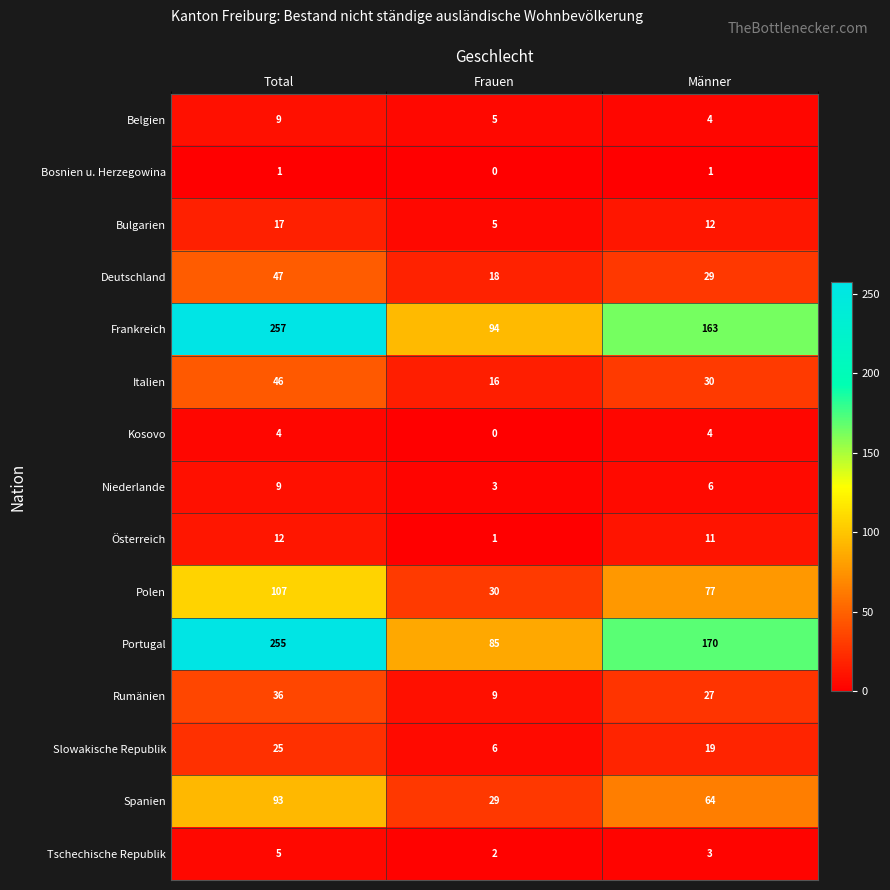

The Slowakische Republik series shows 6 at Frauen. True or false?

True